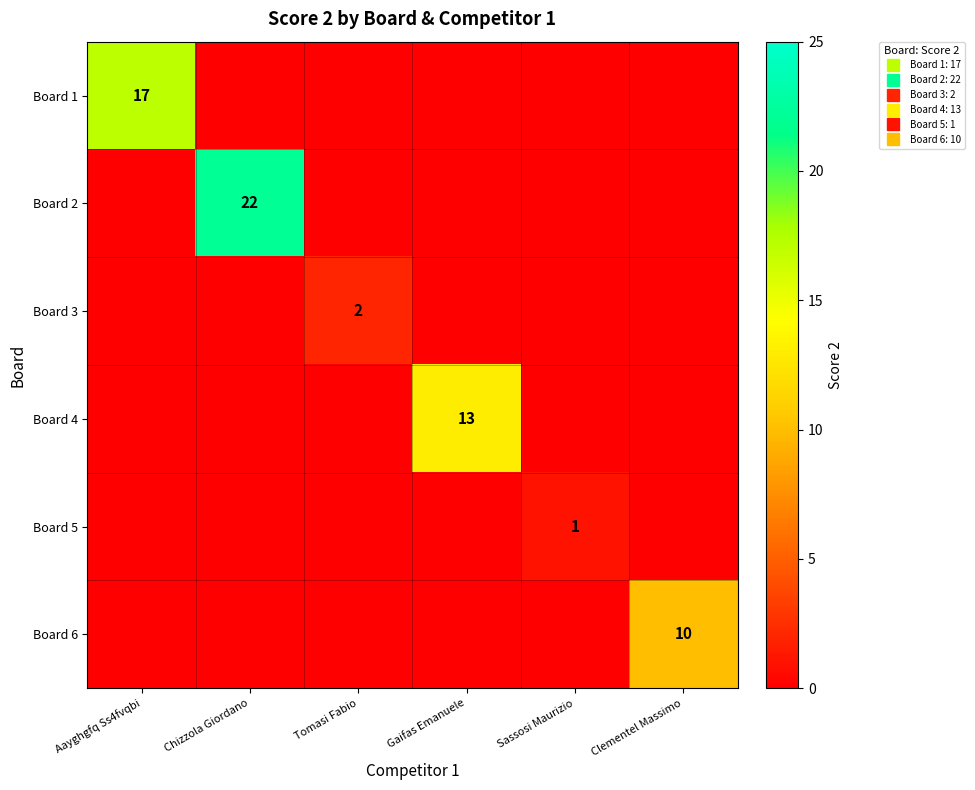

True or false: Board 5 has a value of 1 at Gaifas Emanuele.

False